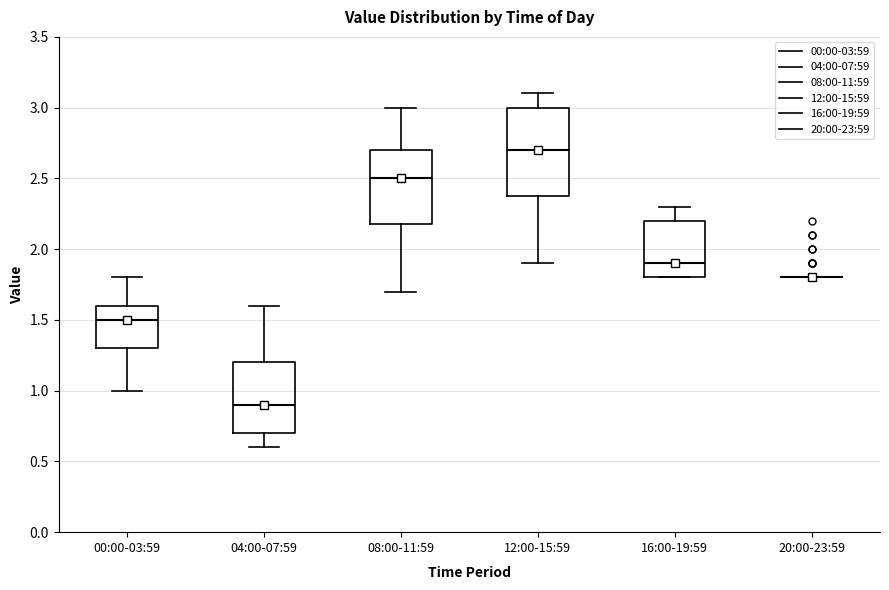

Comparing the boxes themselves (not the whiskers), which one is the tallest?

12:00-15:59